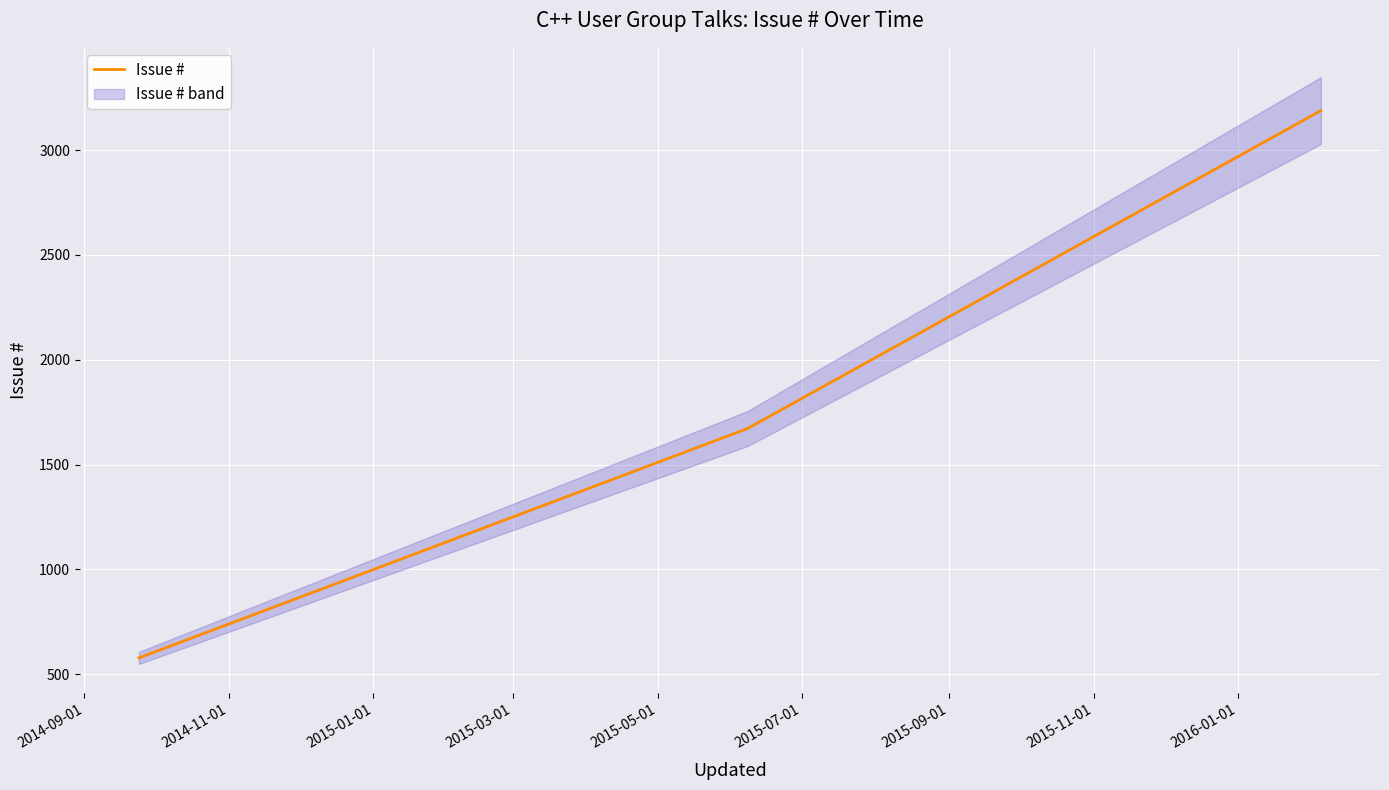

What is the minimum value for Issue #?

578